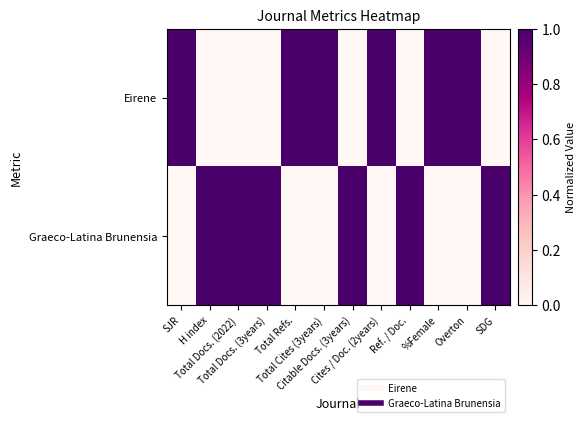

Which category has the lowest value across all series?

H index